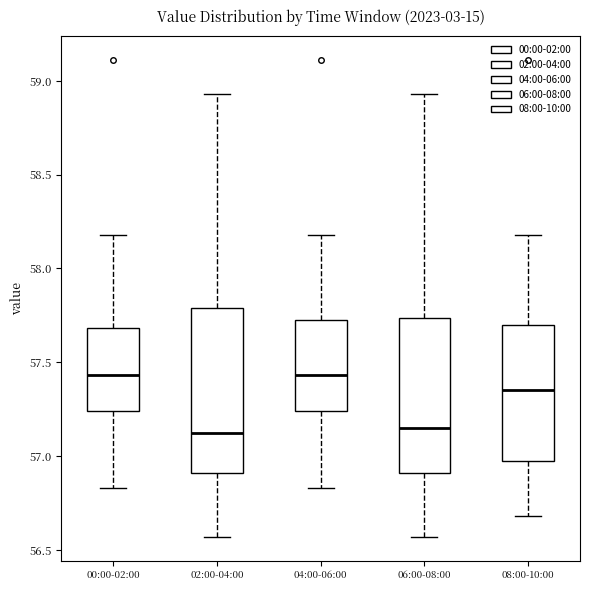

Which box is the tallest, from its lower edge to its upper edge?

02:00-04:00